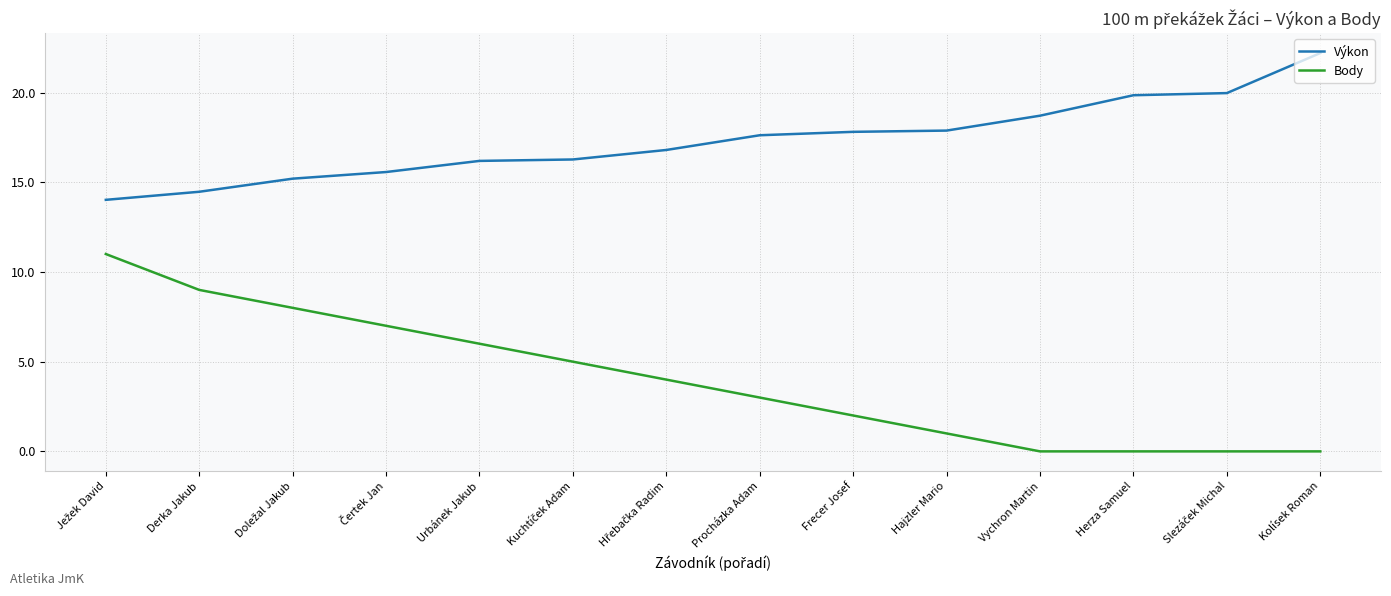

What position from the left is Hajzler Mario?

10